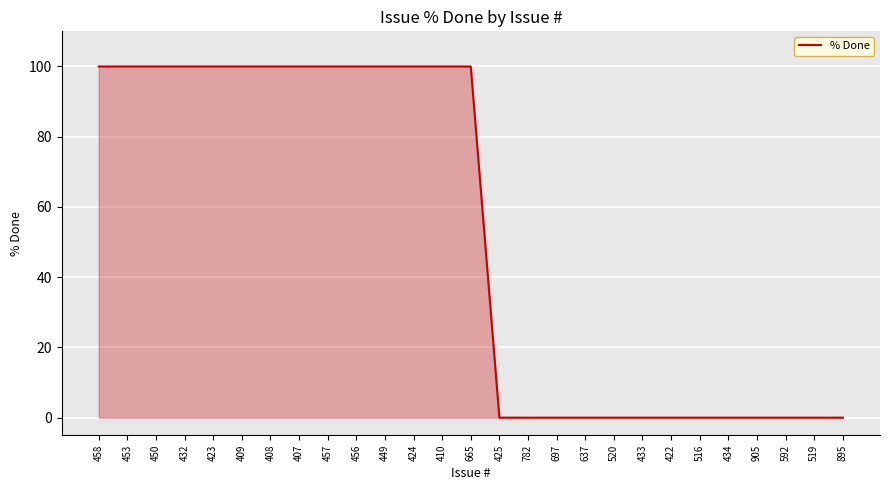

What is the difference between the maximum and minimum values?

100